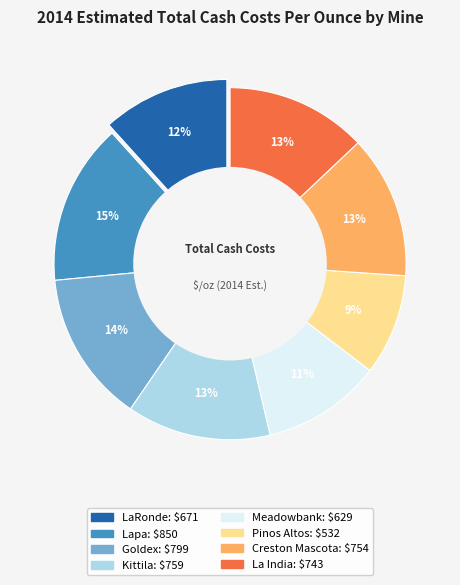

What is the total percentage of Meadowbank and Kittila?

24.2%